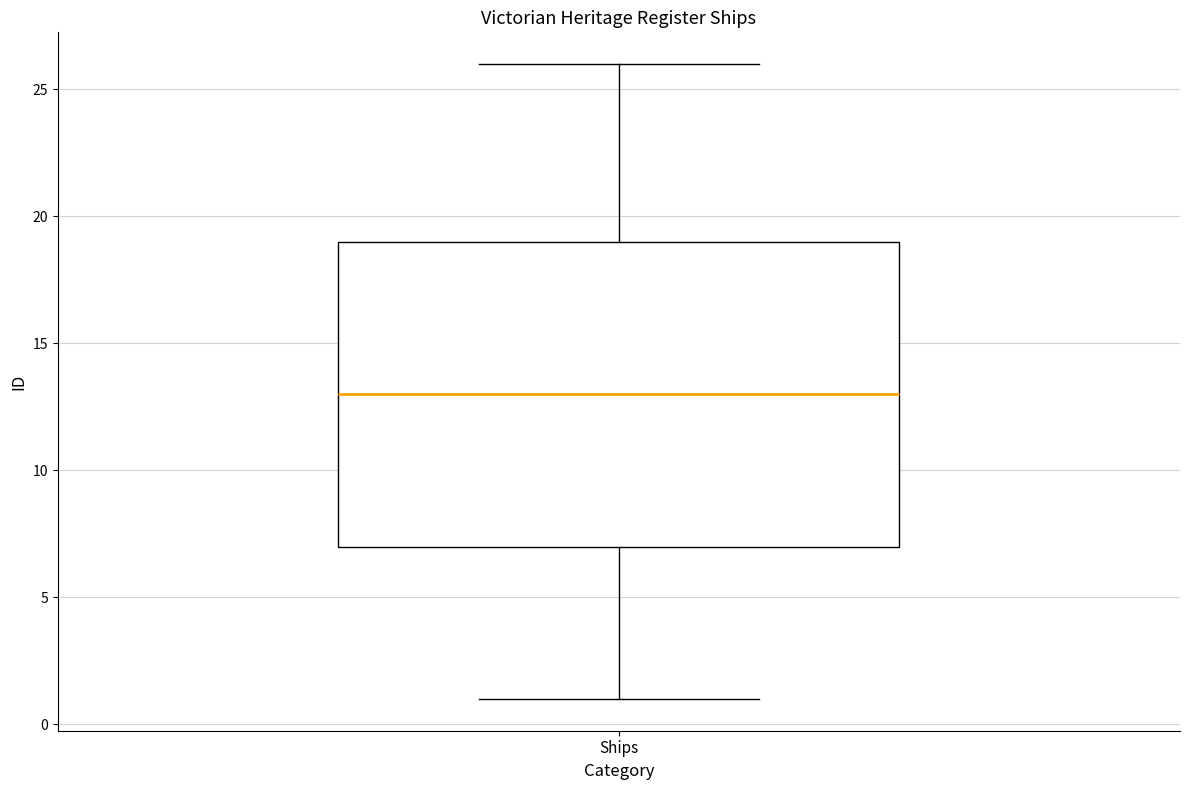

Transcribe this box plot: give where the median line is, the range the box spans, and where the two whiskers end, as read against the y-axis. The values are not printed on the chart, so give them approximately, as read against the axis.

median 13, box 7 to 19, whiskers 1 to 26